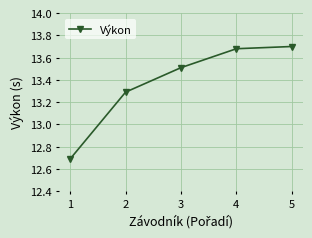

Between 3 and 4, which is larger?

4